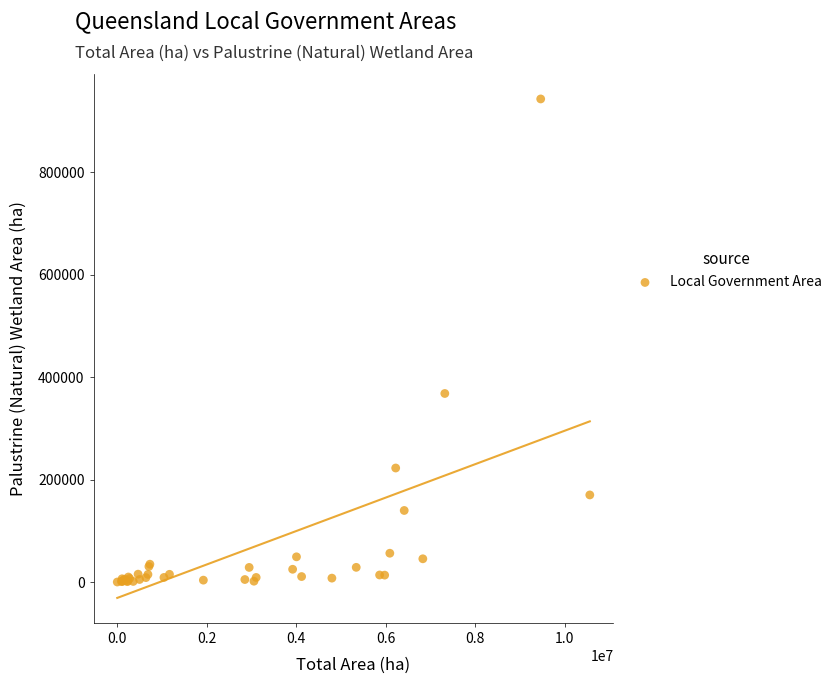

What Y value in the scatter plot is closest to 471814?

368258